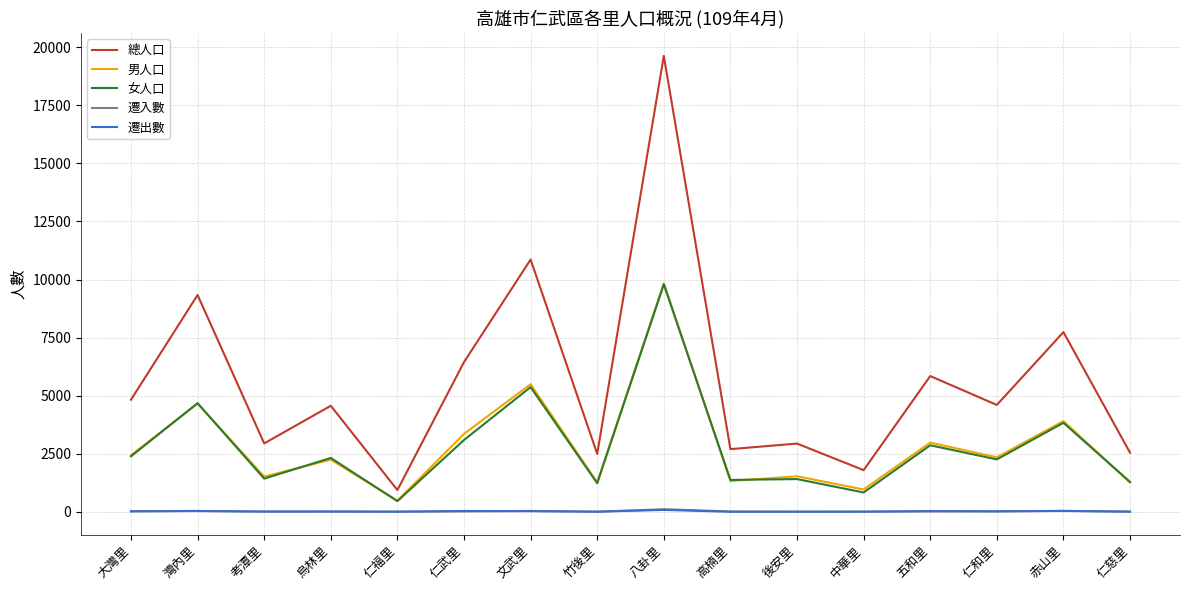

At which label does 總人口 first exceed 4600?

大灣里